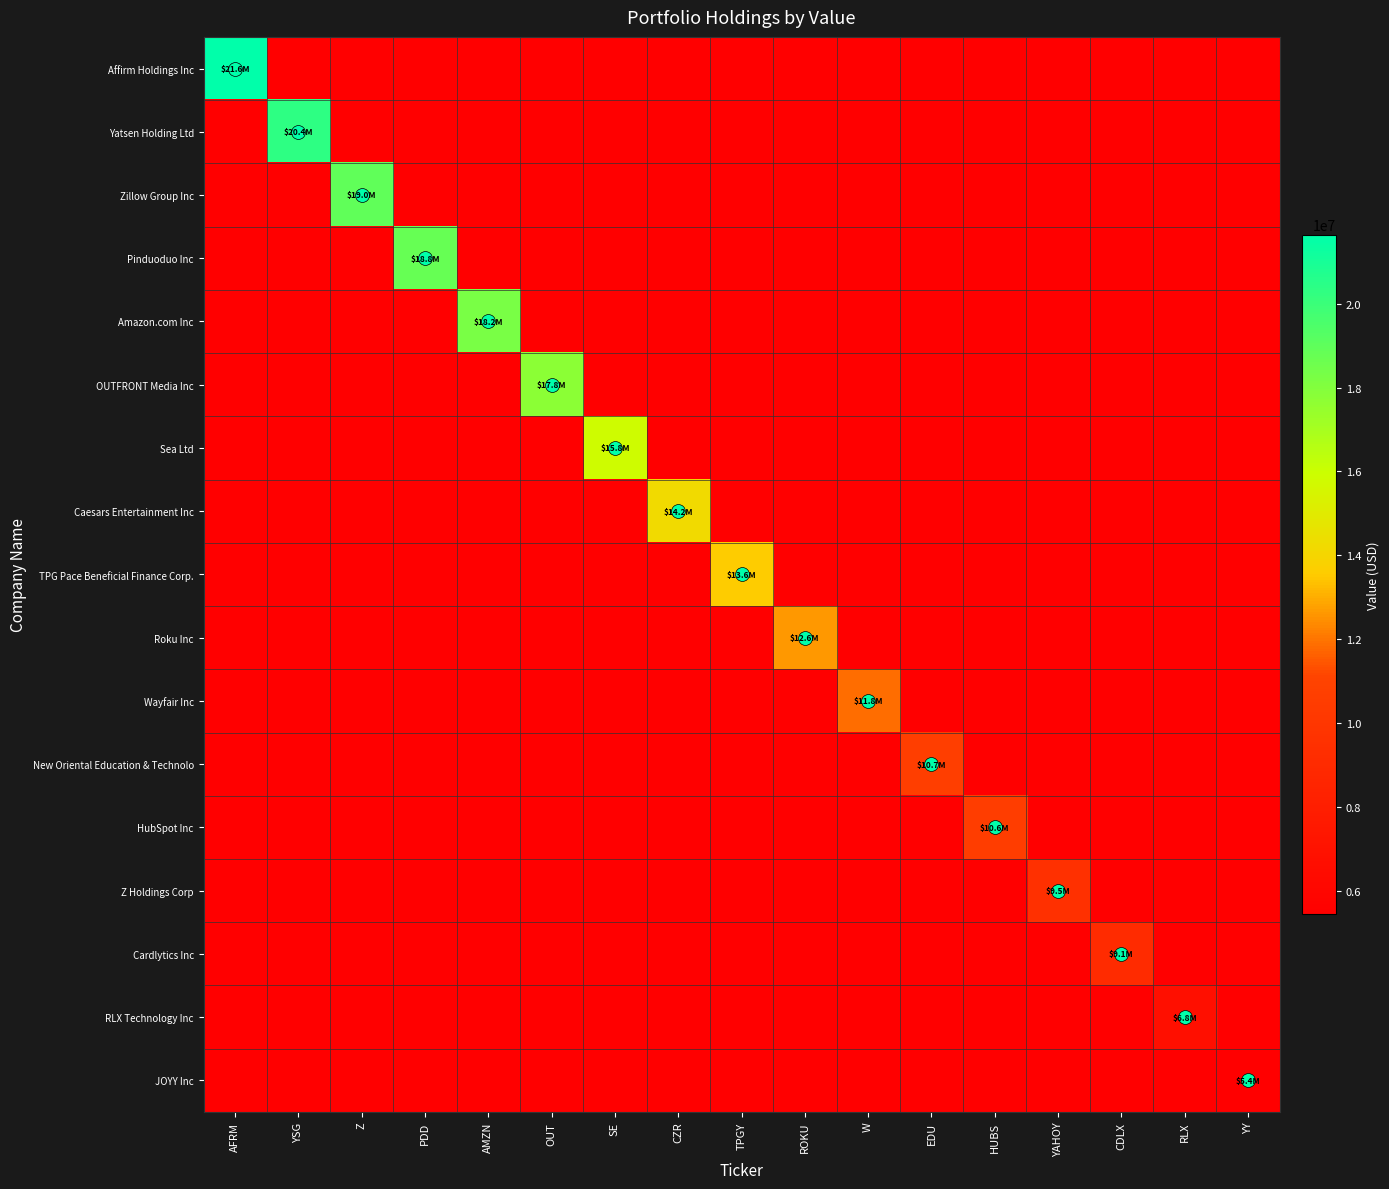

The value of OUTFRONT Media Inc at OUT is 5122471.7. True or false?

False